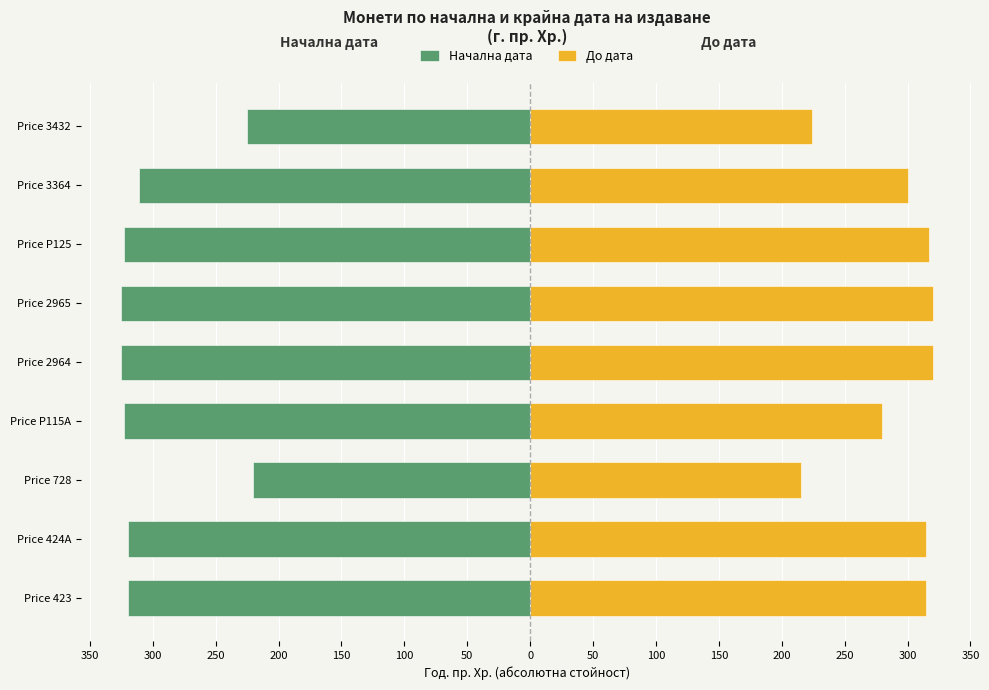

How many groups of bars are there?

9